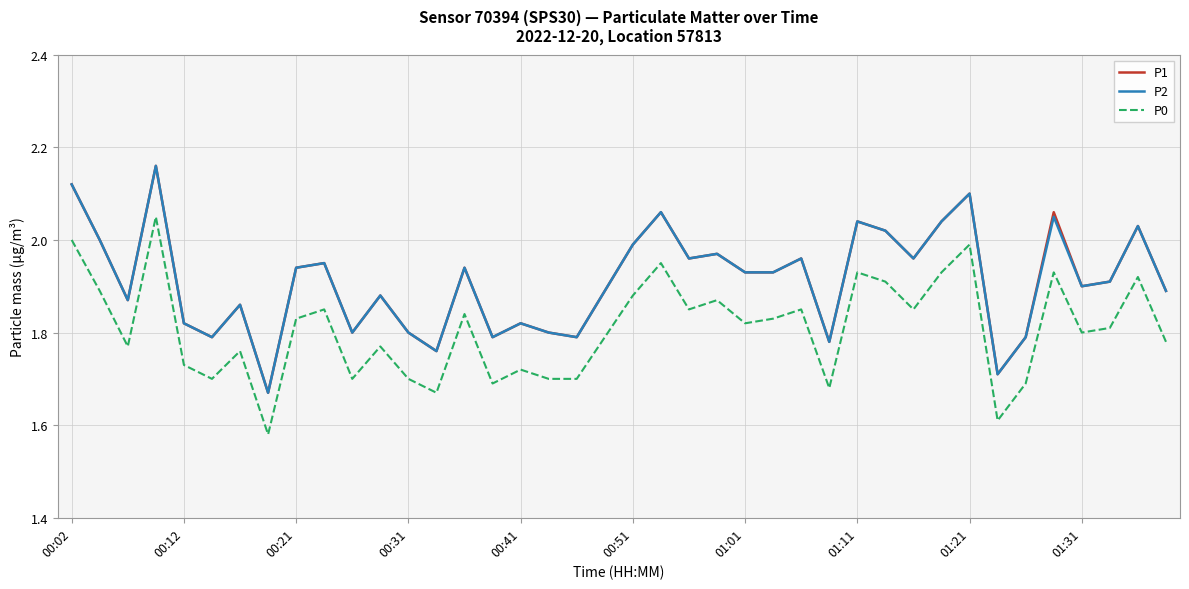

True or false: P0 and P2 cross at least once.

False